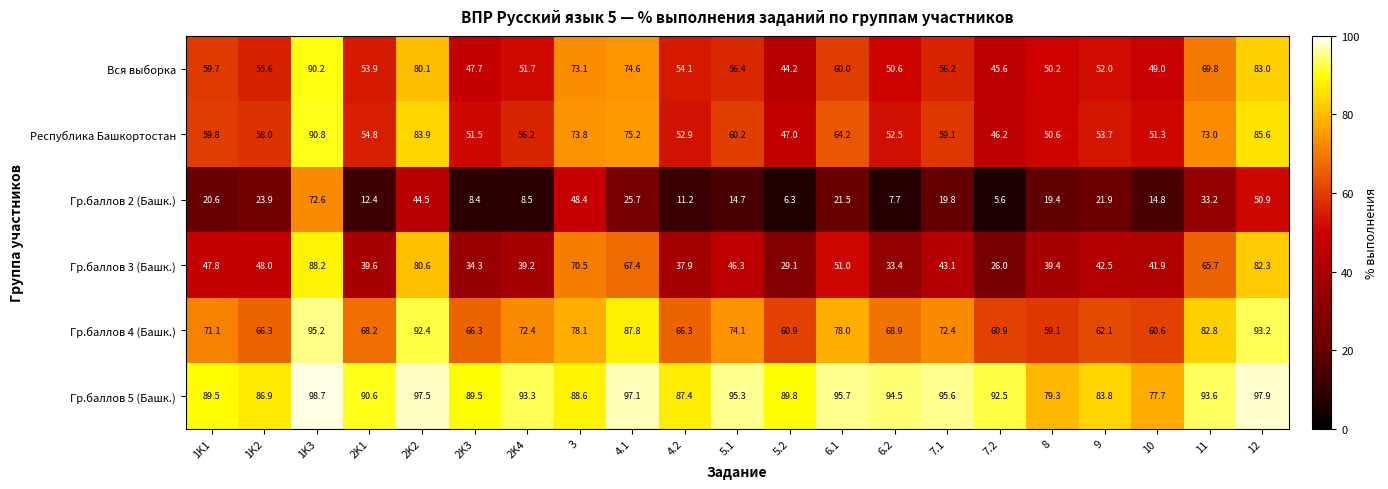

How many distinct data groups are displayed?

6